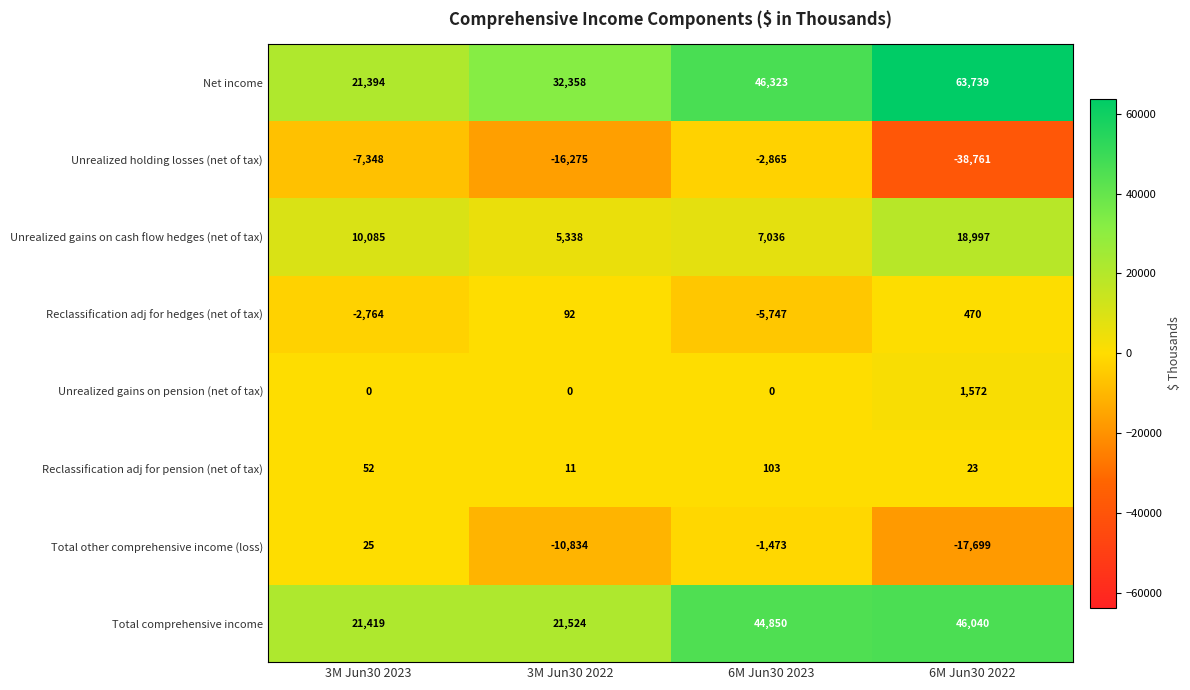

The Total comprehensive income series shows 33983 at 3M Jun30 2022. True or false?

False